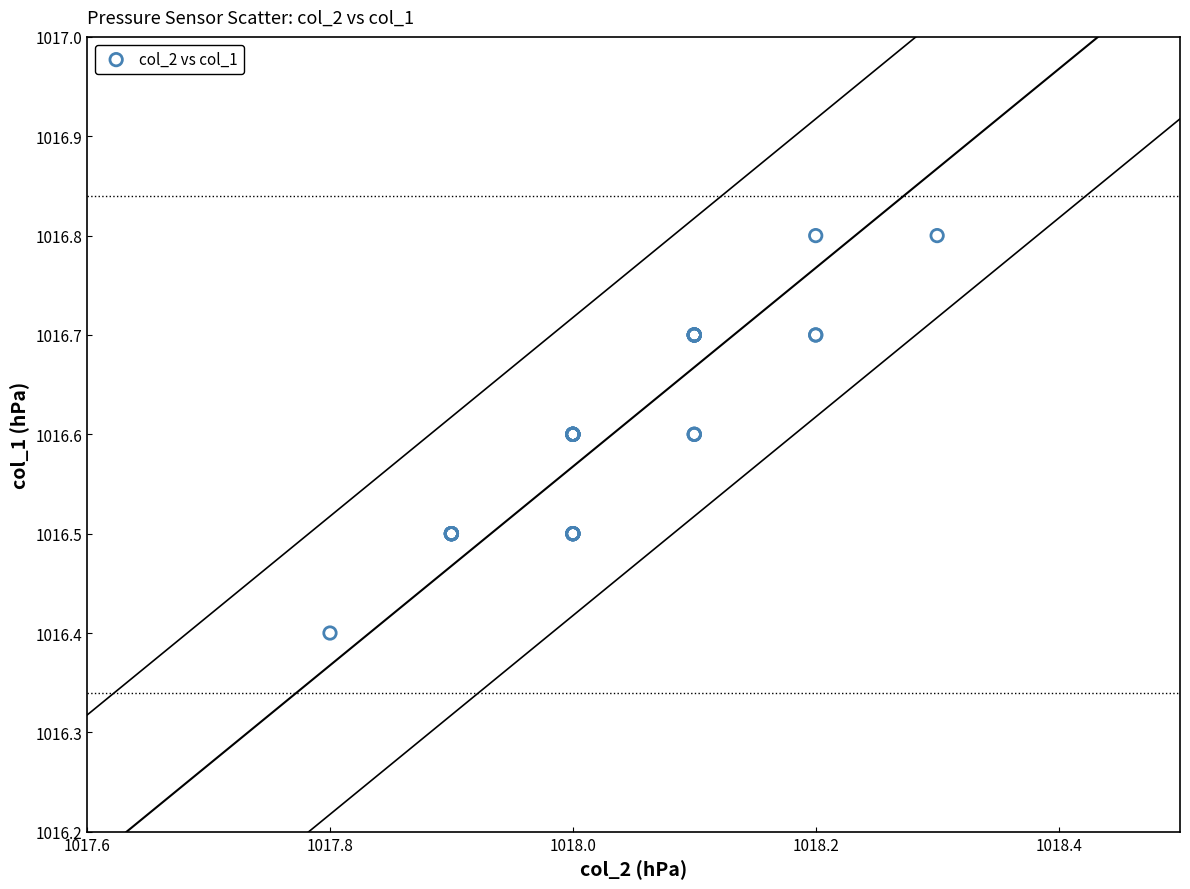

What Y value in the scatter plot is closest to 1016?

1016.4